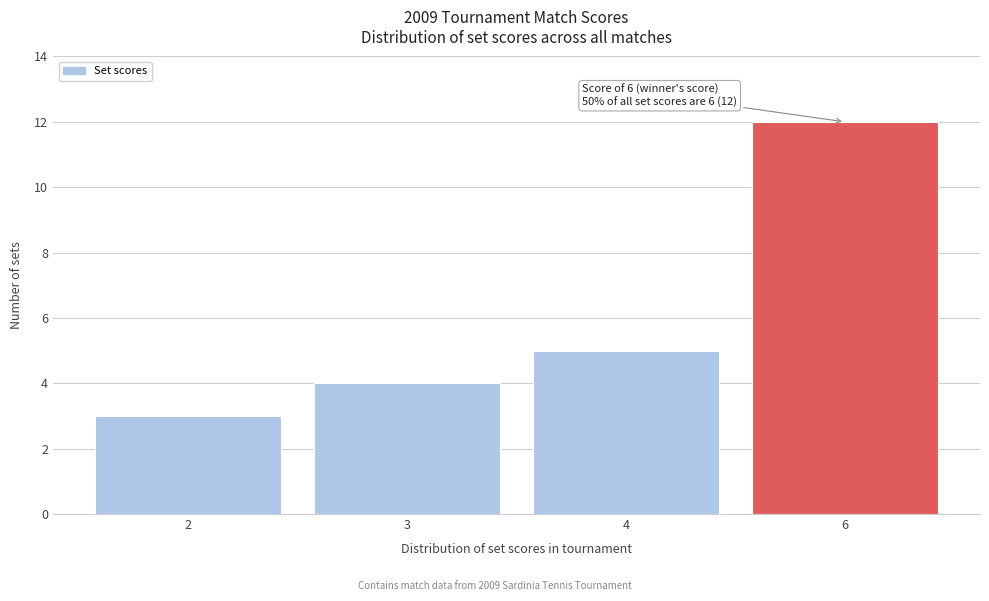

Reading left to right, transcribe all the data shown in this chart.

3	4	5	12